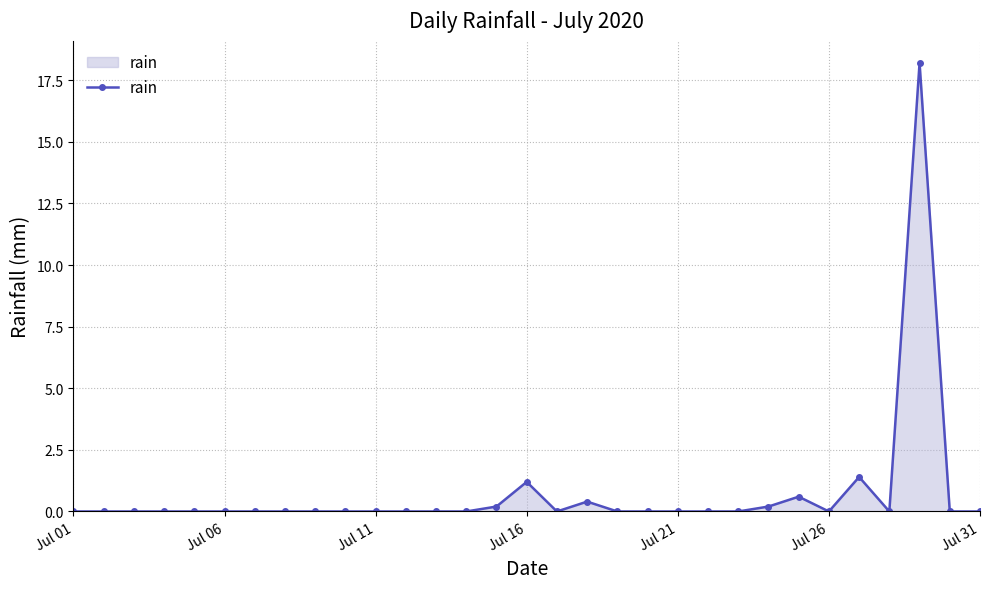

What is the average value?

0.7